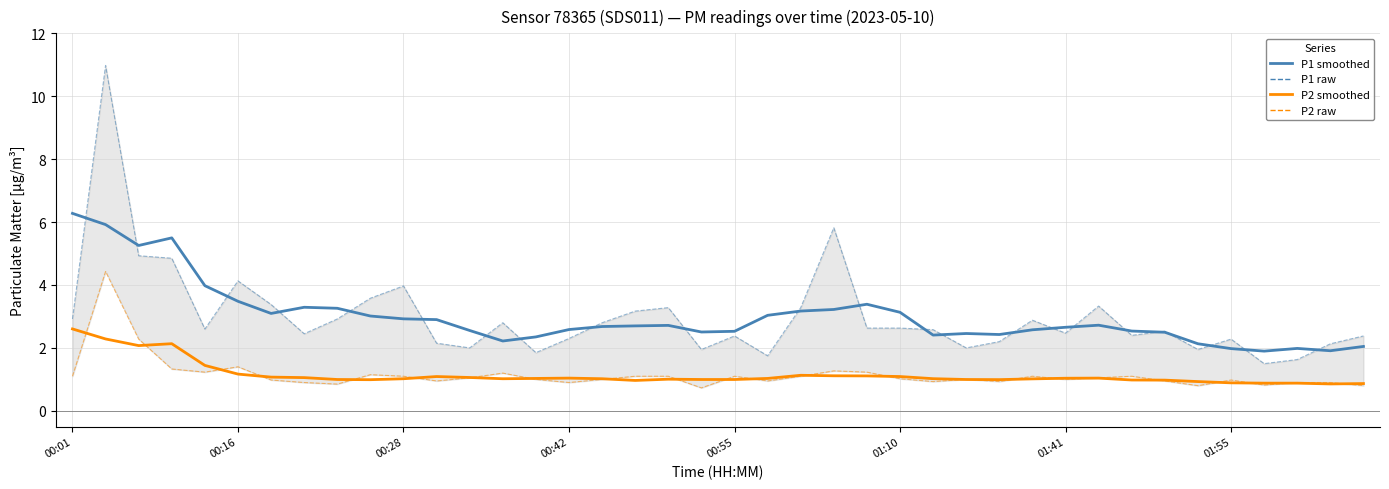

Read the P1 (PM10) value at 01:55.

2.0